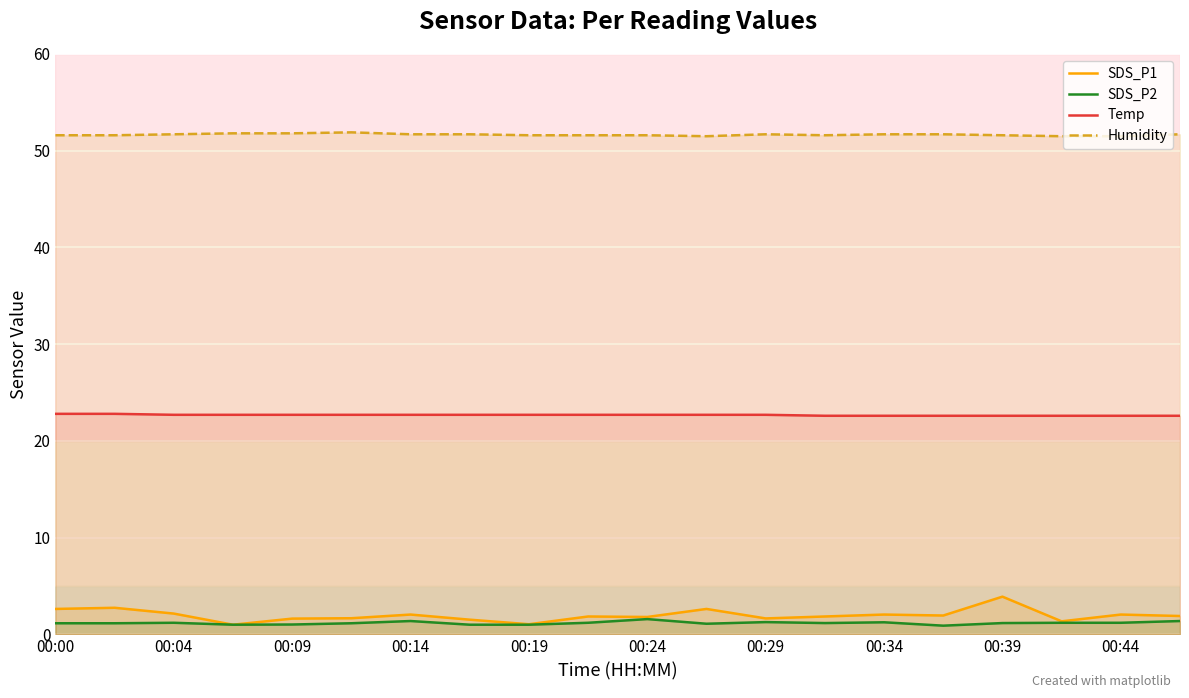

How many Temp values are between 22 and 23?

20